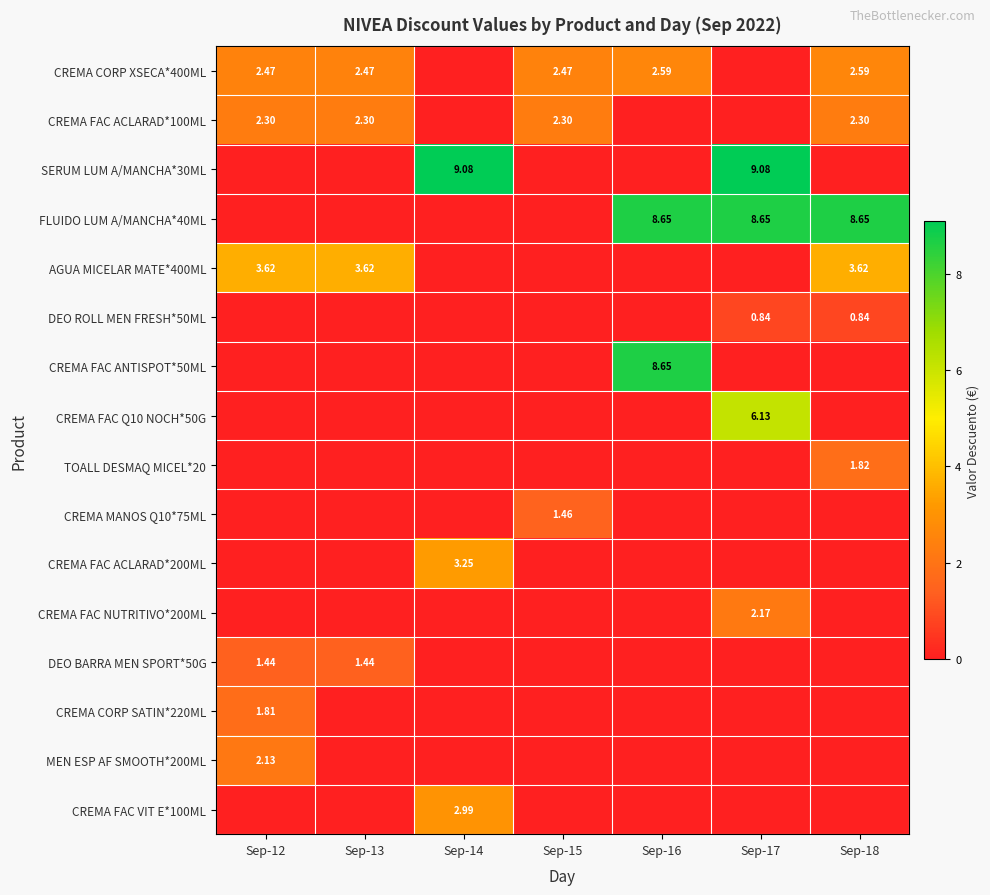

What is the sum of all FLUIDO LUM A/MANCHA*40ML values?

26.0